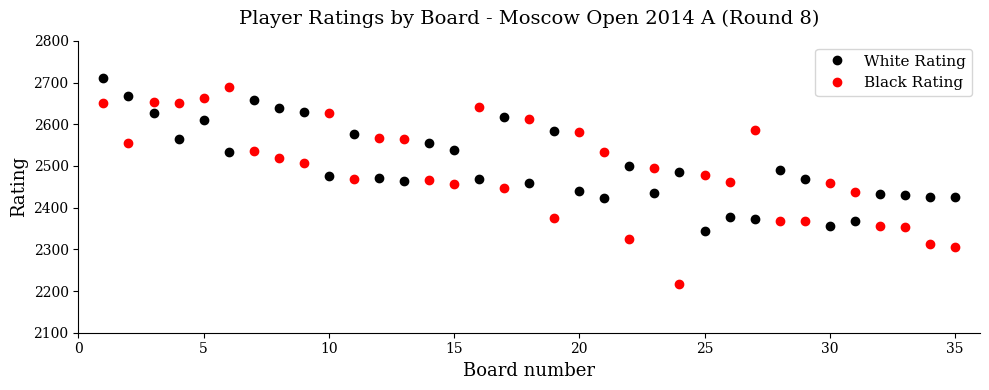

What is the value of the White Rating point at the 17th from the left?

2617